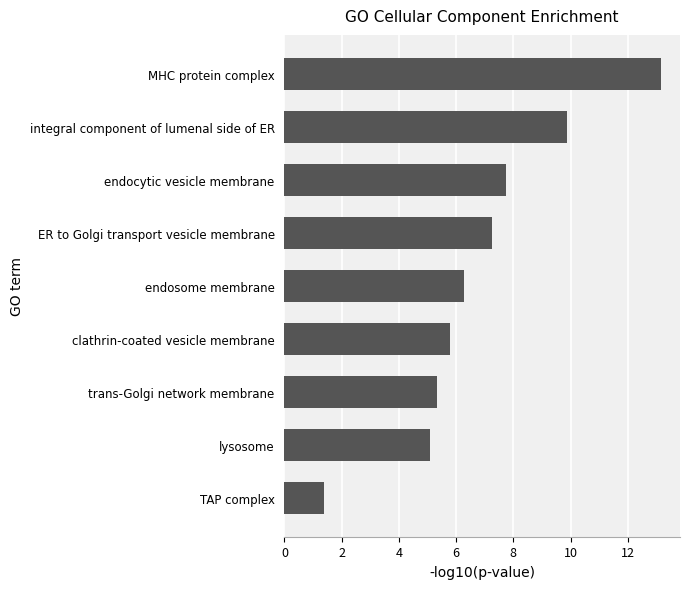

At which category does the chart reach its minimum across all series?

TAP complex